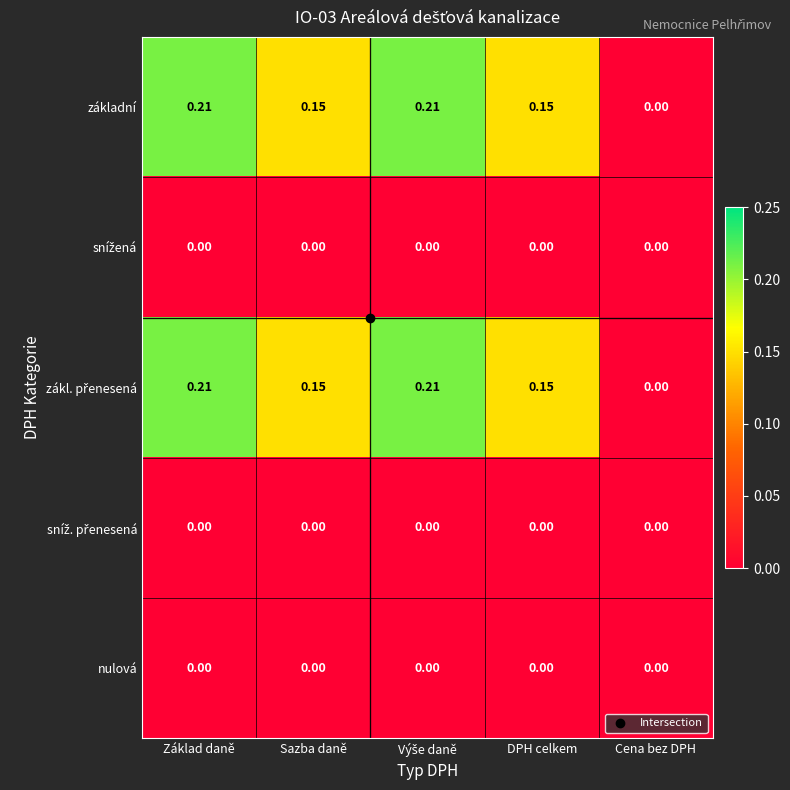

Which category has the lowest value in the základní series?

Cena bez DPH